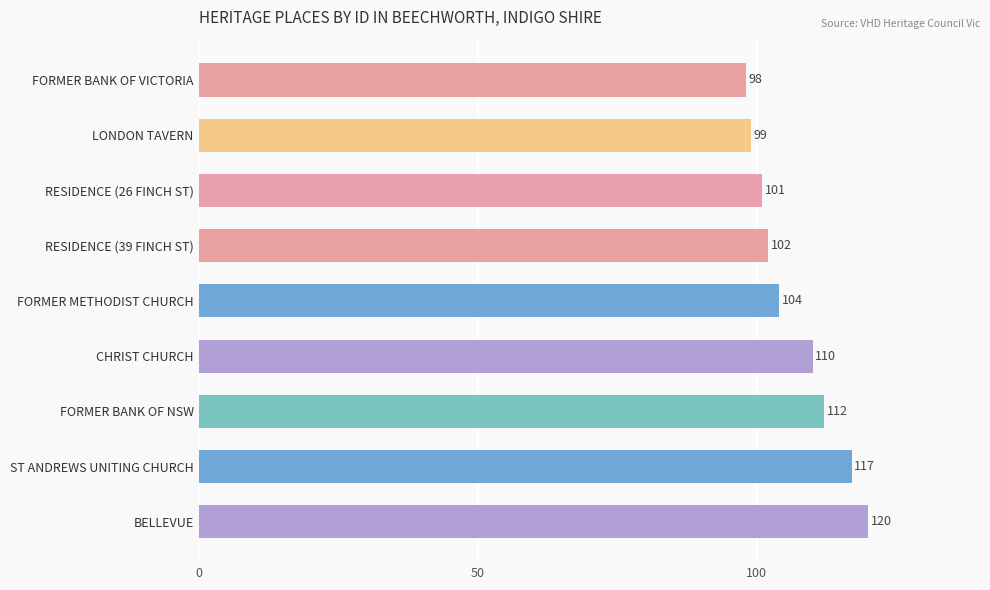

Reading top to bottom, list all the values displayed in this chart.

98	99	101	102	104	110	112	117	120